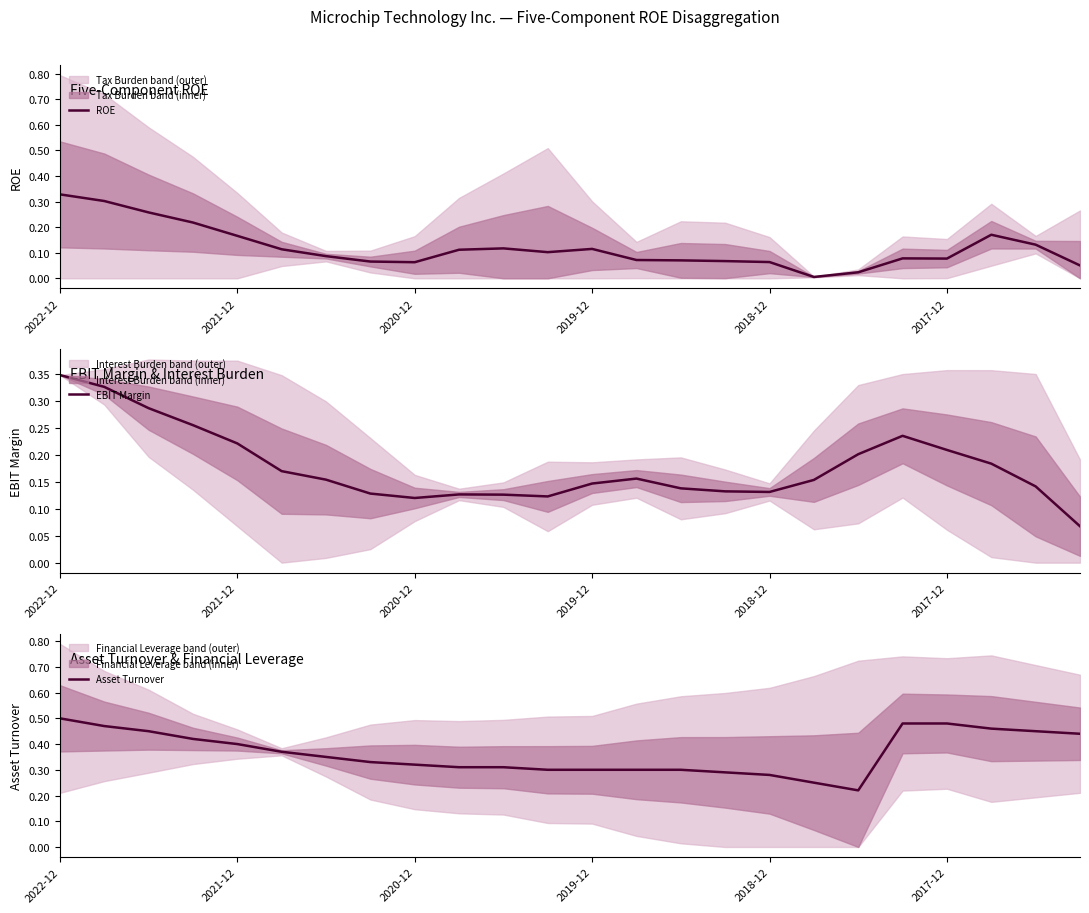

How many interior local peaks does the ROE series have?

4